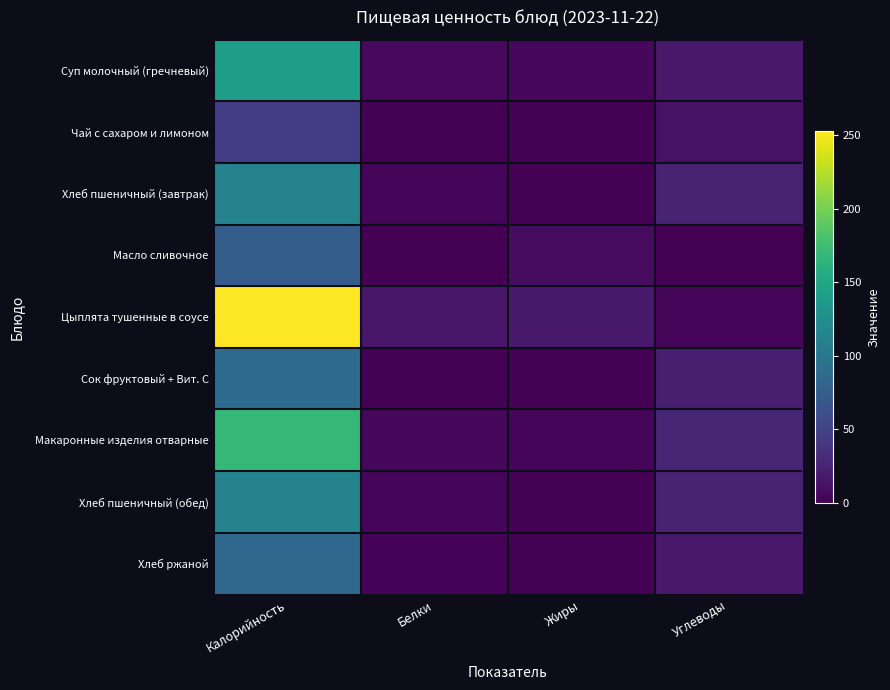

Rank the series at Калорийность from highest to lowest value.

Цыплята тушенные в соусе, Макаронные изделия отварные, Суп молочный (гречневый), Хлеб пшеничный (завтрак), Хлеб пшеничный (обед), Сок фруктовый + Вит. С, Хлеб ржаной, Масло сливочное, Чай с сахаром и лимоном